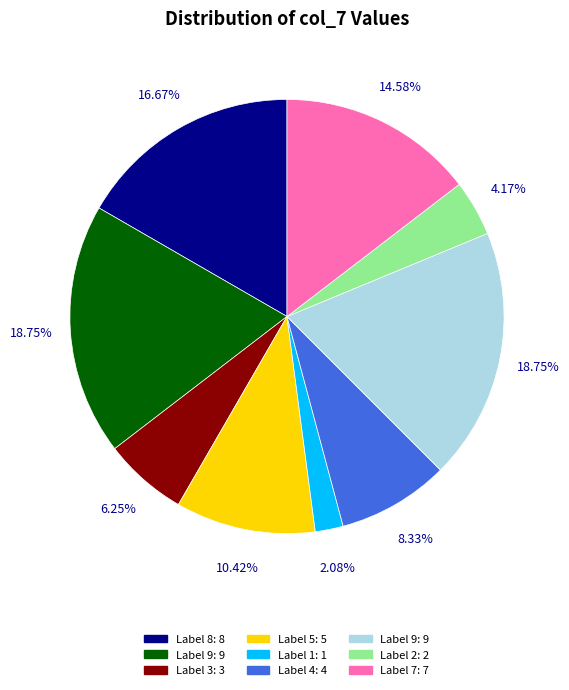

How many segments does this pie chart have?

9